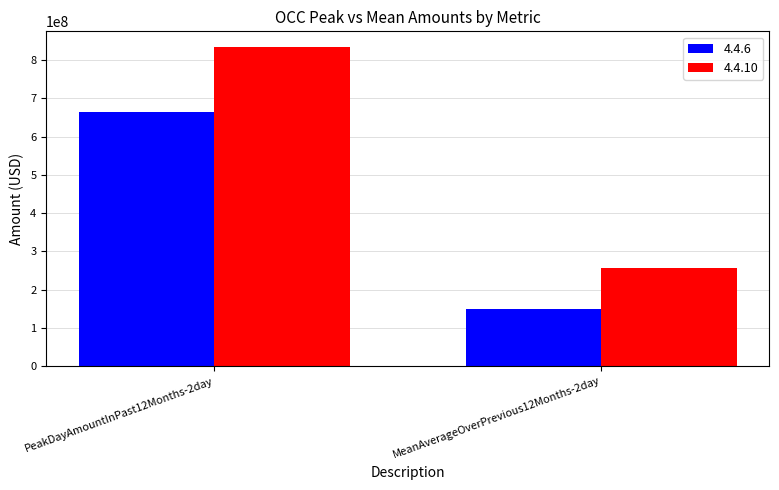

How many bars are there in total?

4